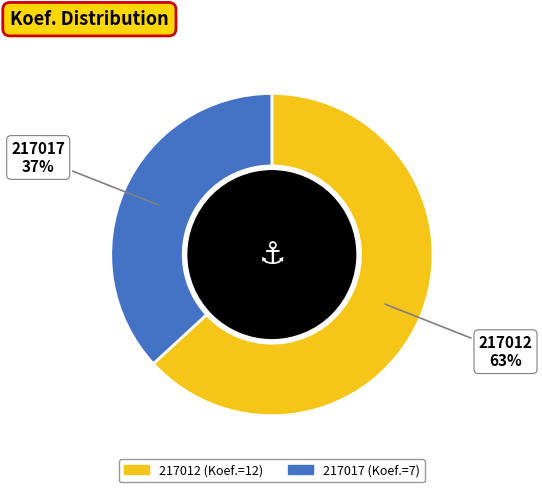

Count the number of slices in the pie.

2